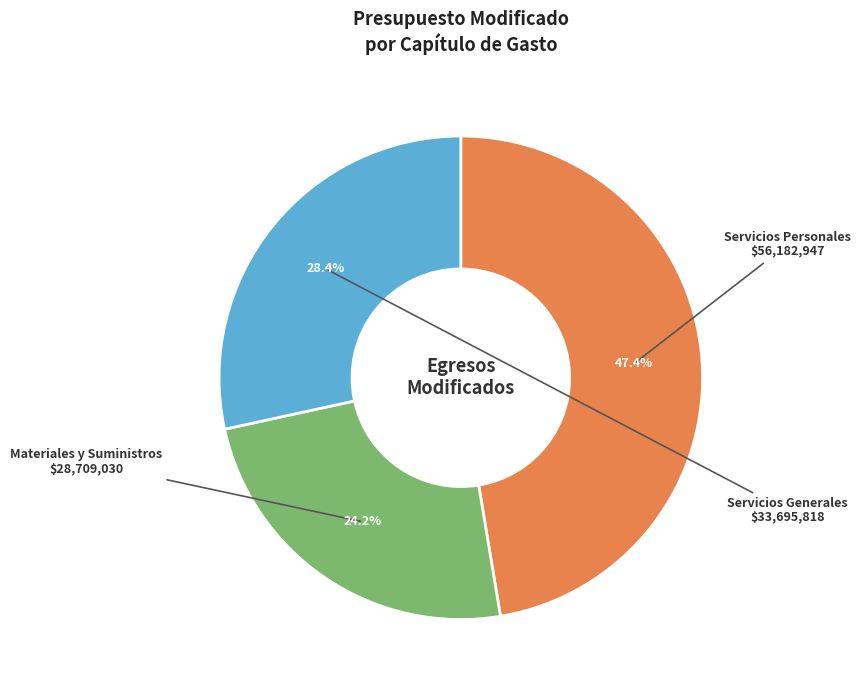

To the nearest percent, what is the combined percentage of Servicios Personales and Servicios Generales?

76%